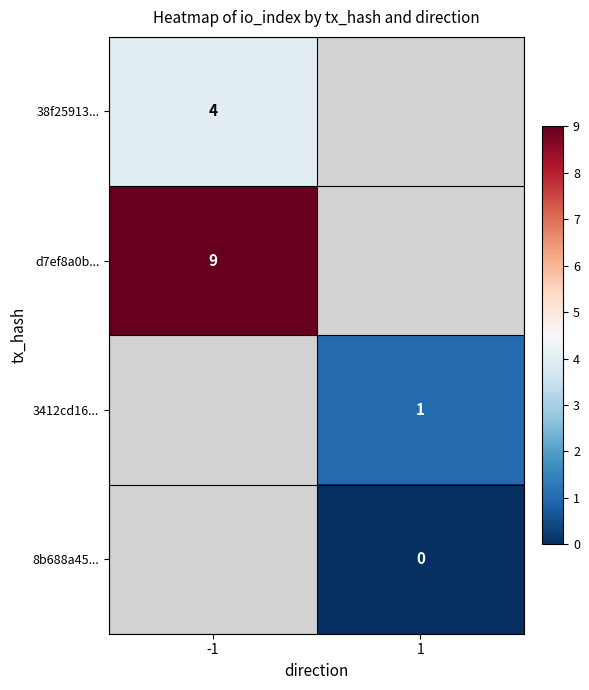

The value of 38f25913... at -1 is 6.5. True or false?

False